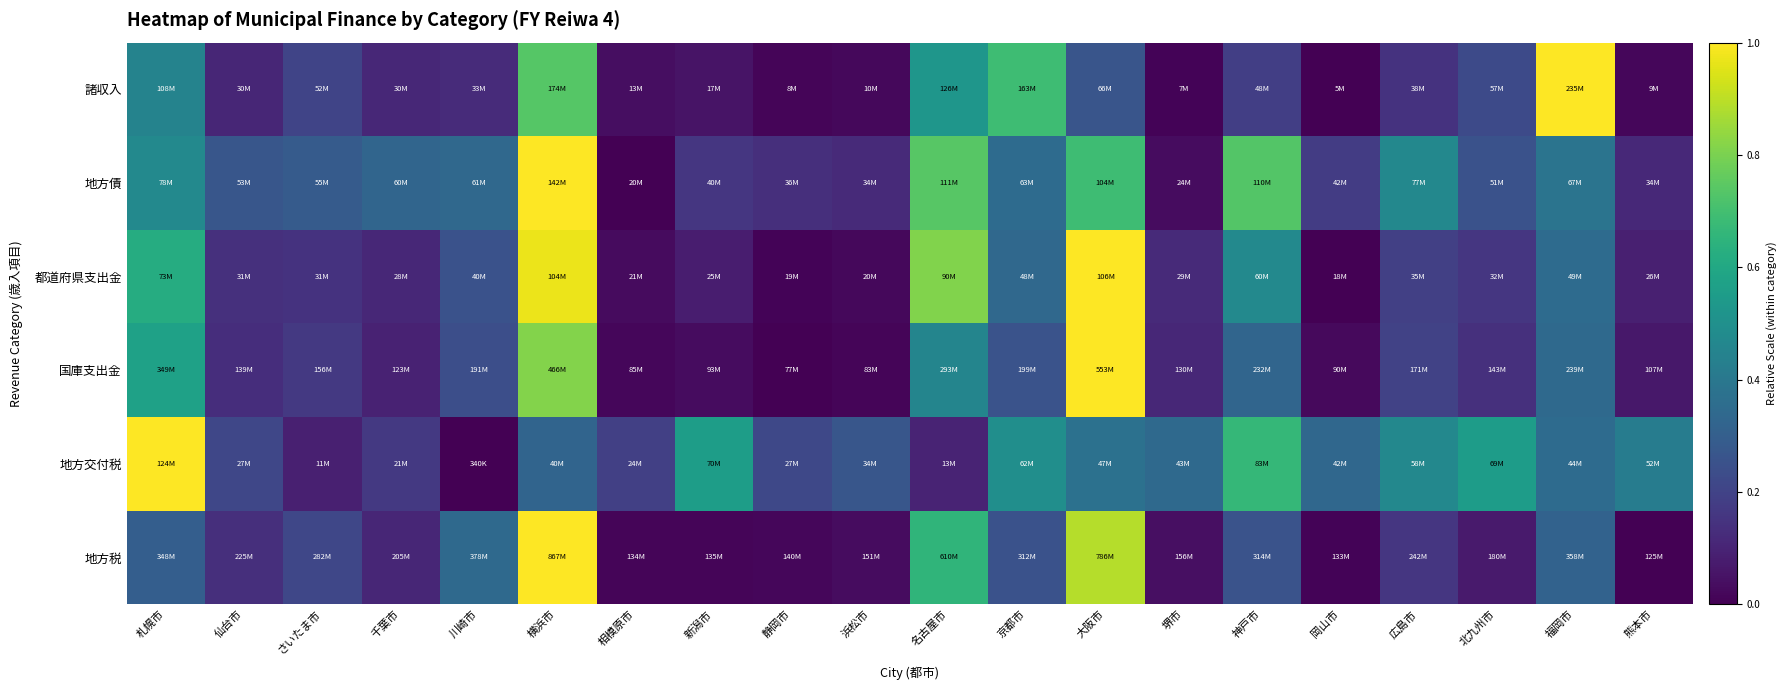

Which label corresponds to the largest value in the chart?

横浜市